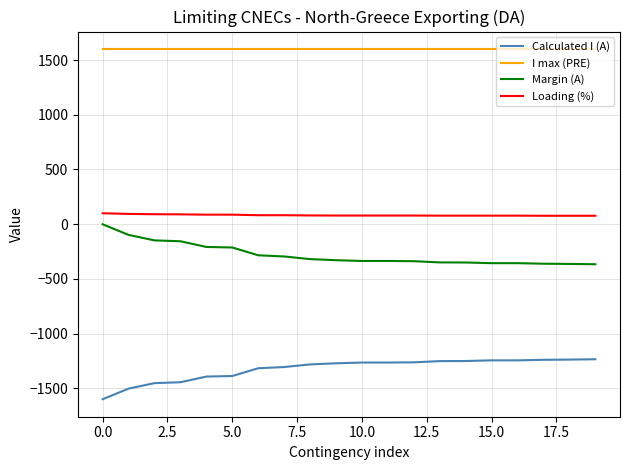

What is the minimum value shown in the chart?

-1599